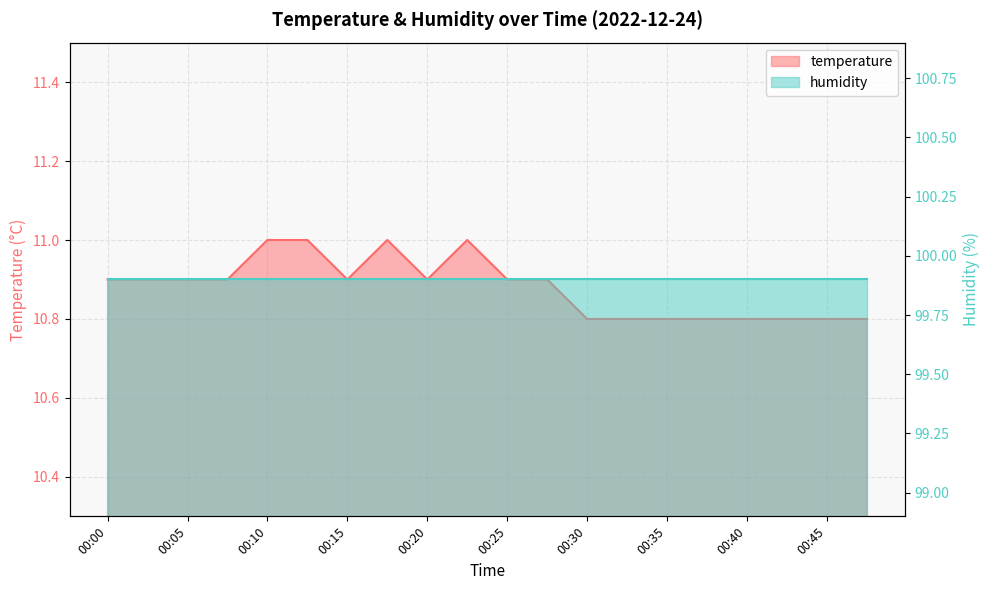

What is the minimum value shown in the chart?

10.8